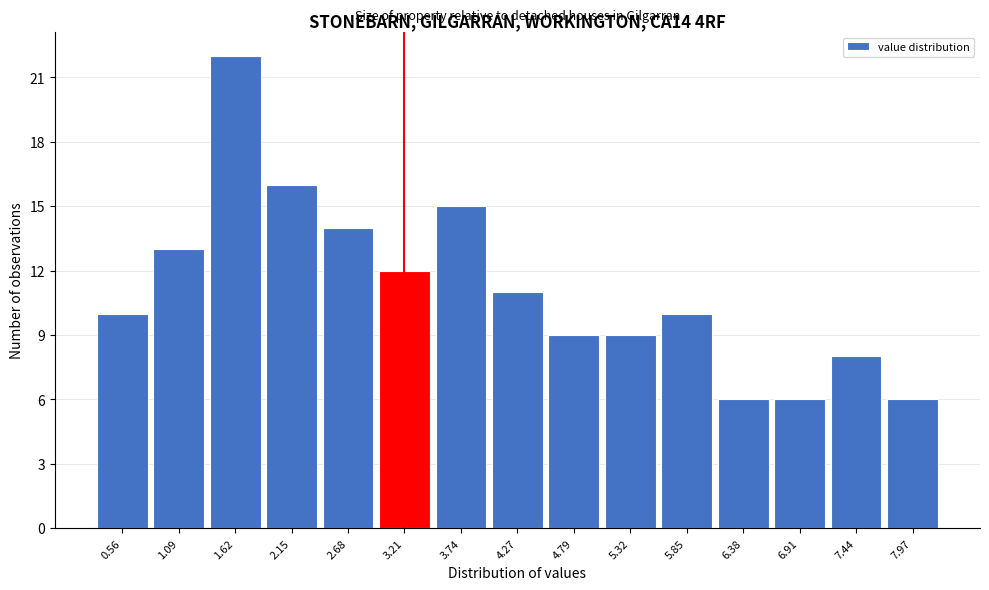

Reading left to right, transcribe this chart: for each bar, give the range it covers on the x-axis and its height. Neither the bar edges nor the heights are printed on the chart, so give them approximately, as read against the axes.

0.3 to 0.8: 10
0.8 to 1.4: 13
1.4 to 1.9: 22
1.9 to 2.4: 16
2.4 to 2.9: 14
2.9 to 3.5: 12
3.5 to 4.0: 15
4.0 to 4.5: 11
4.5 to 5.1: 9
5.1 to 5.6: 9
5.6 to 6.1: 10
6.1 to 6.6: 6
6.6 to 7.2: 6
7.2 to 7.7: 8
7.7 to 8.2: 6